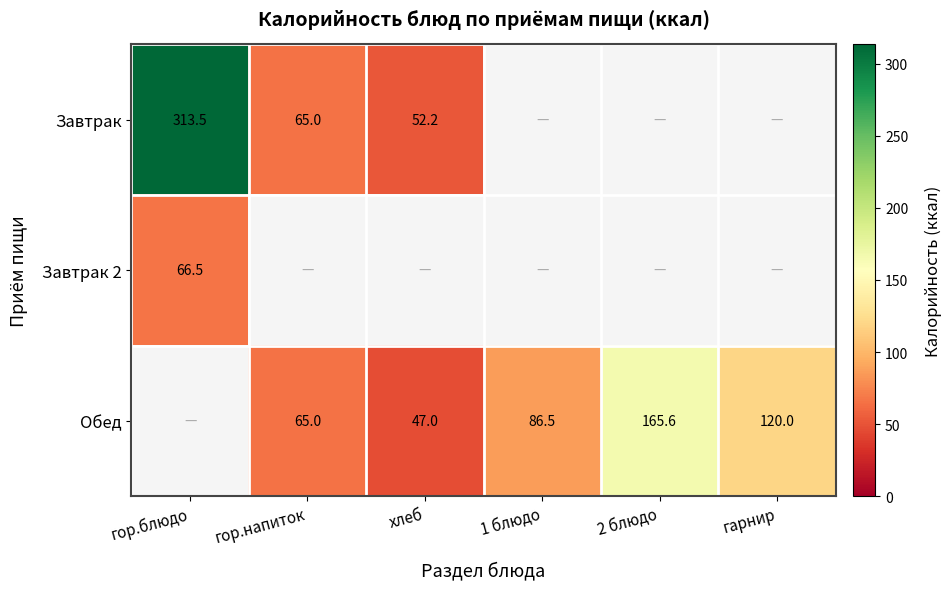

What is the total value across all series at гор.блюдо?

379.9